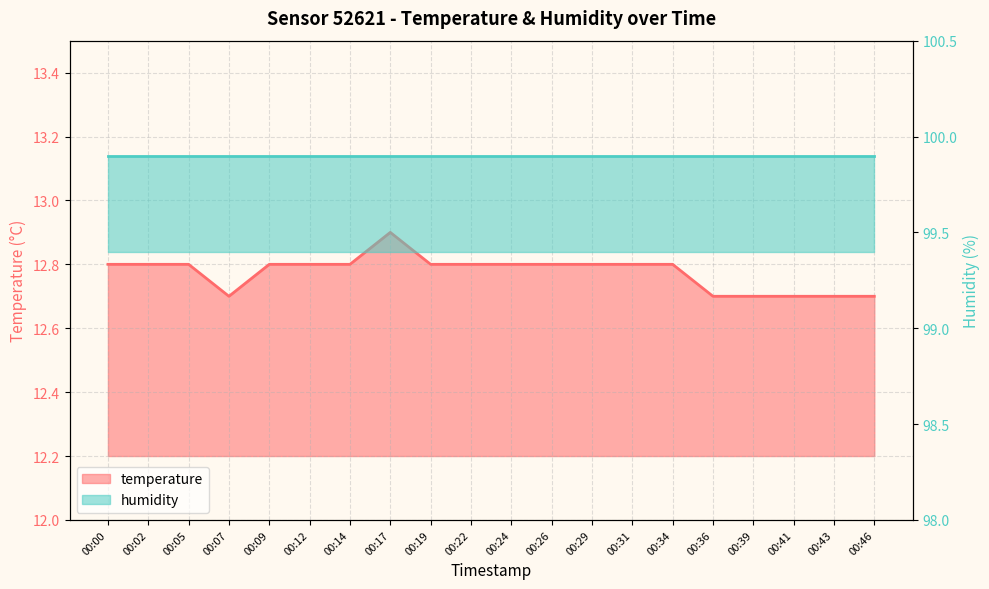

Reading left to right, what are all the values shown in this chart?

00:00=12.8	00:02=12.8	00:05=12.8	00:07=12.7	00:09=12.8	00:12=12.8	00:14=12.8	00:17=12.9	00:19=12.8	00:22=12.8	00:24=12.8	00:26=12.8	00:29=12.8	00:31=12.8	00:34=12.8	00:36=12.7	00:39=12.7	00:41=12.7	00:43=12.7	00:46=12.7